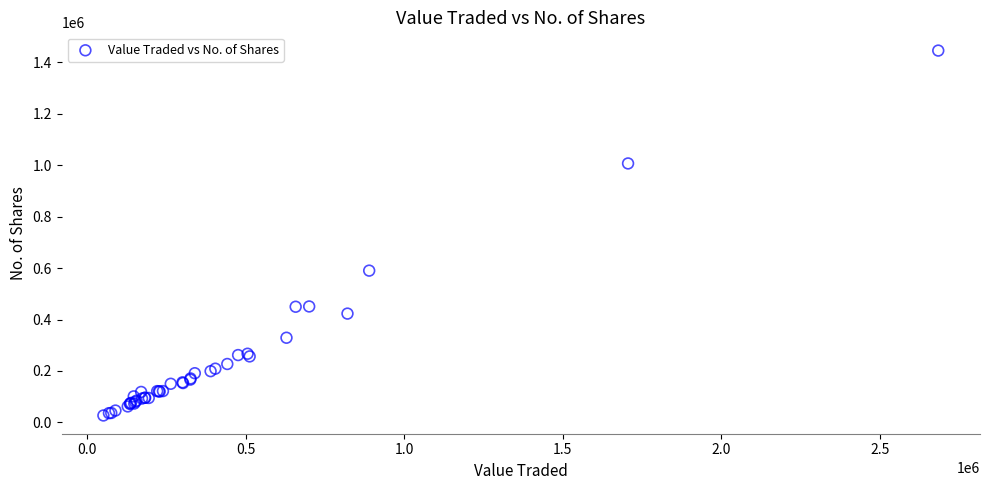

What Y value in the scatter plot is closest to 736262?

590112